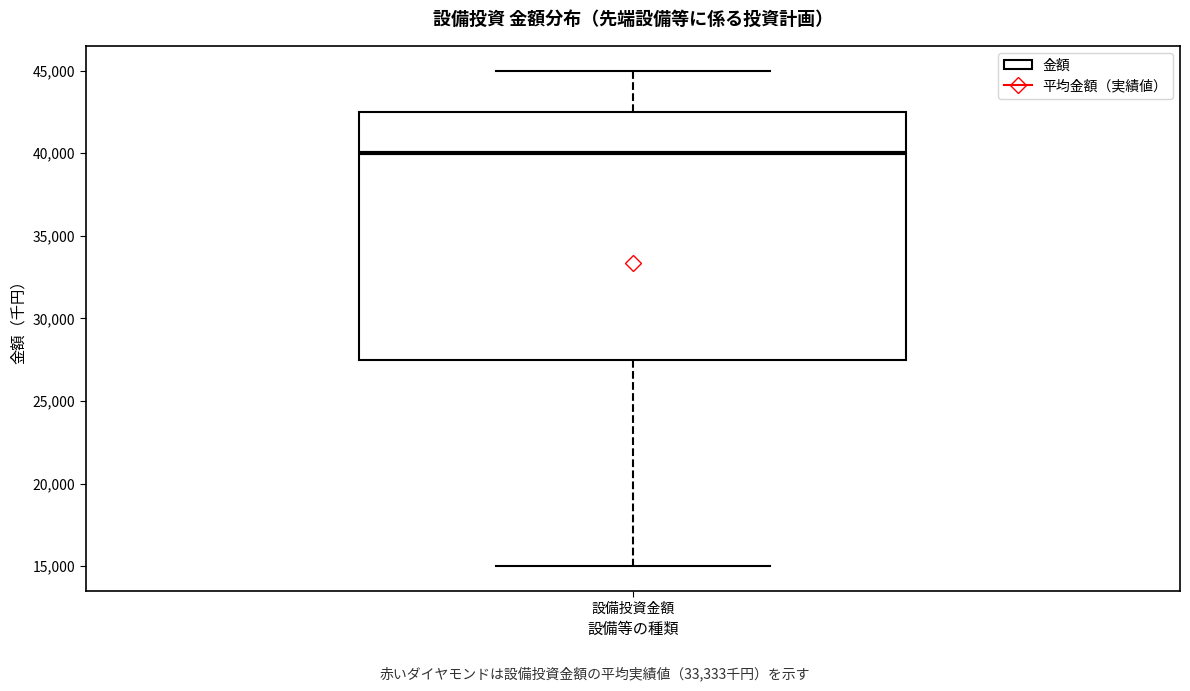

Transcribe this box plot: give where the median line is, the range the box spans, and where the two whiskers end, as read against the y-axis. The values are not printed on the chart, so give them approximately, as read against the axis.

median 40000, box 27500 to 42500, whiskers 15000 to 45000